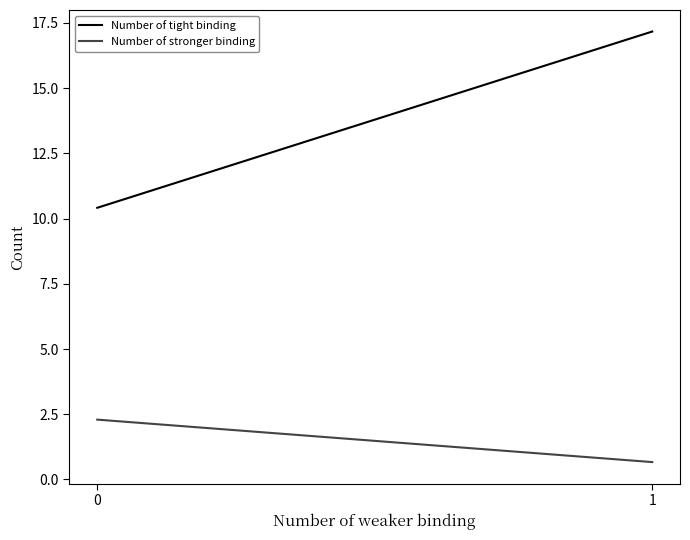

What is the value of the Number of stronger binding point at the 2nd from the left?

0.7